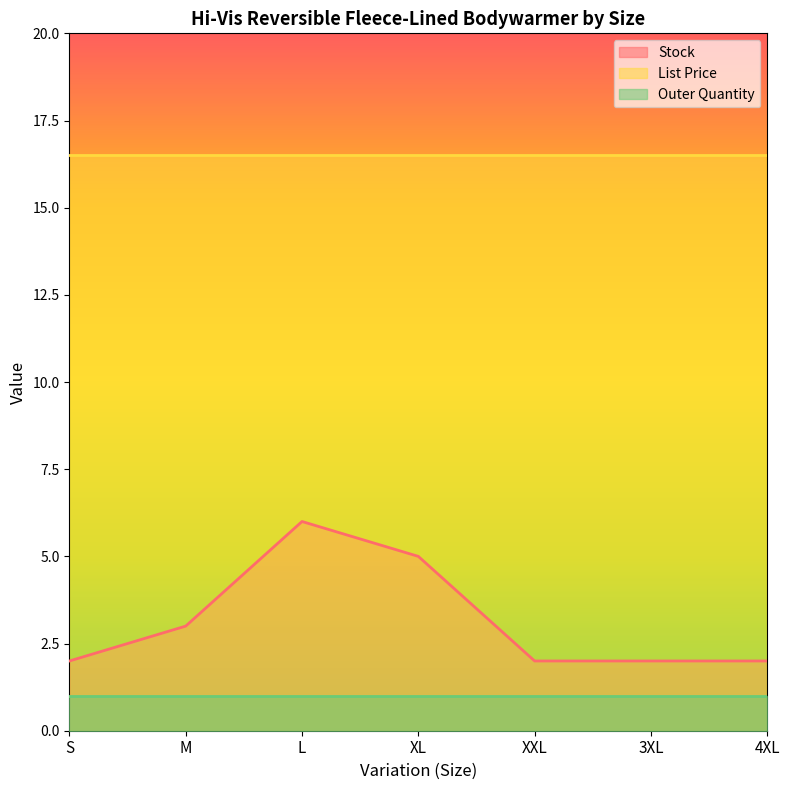

Rank the categories by List Price value from lowest to highest.

S, M, L, XL, XXL, 3XL, 4XL